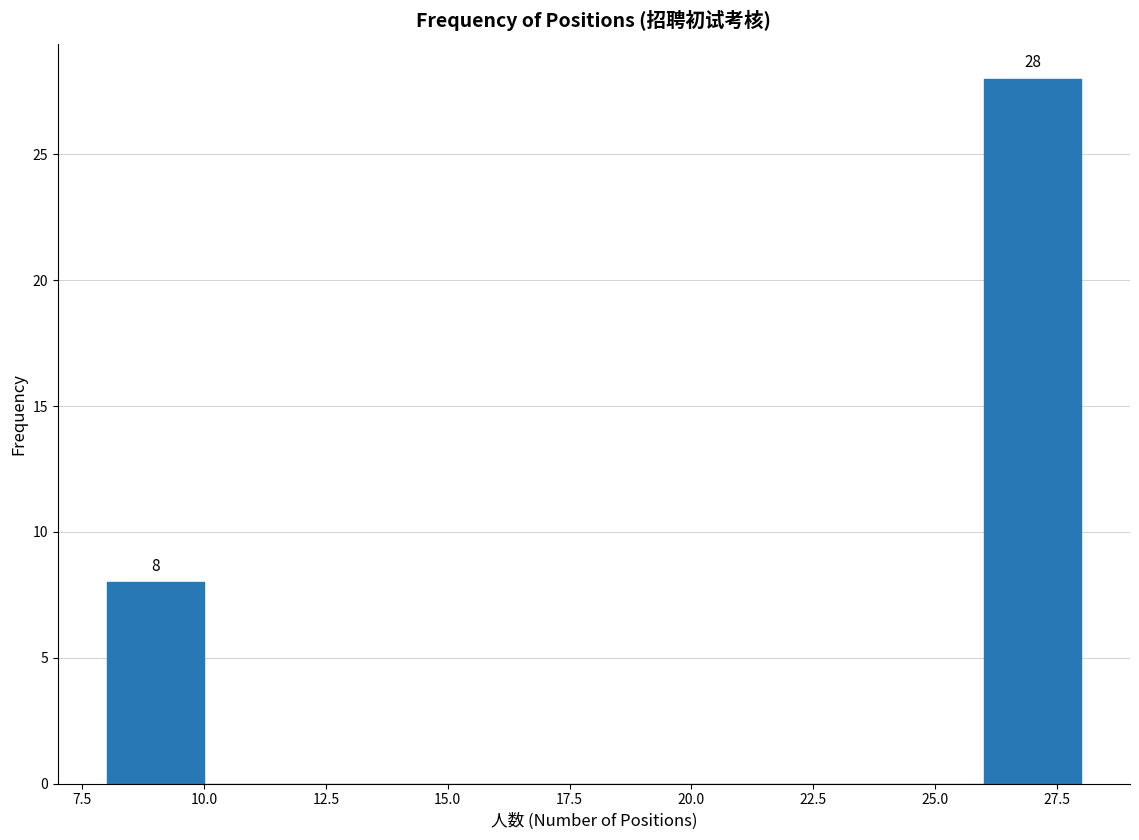

Which range on the x-axis has the tallest bar?

26 to 28